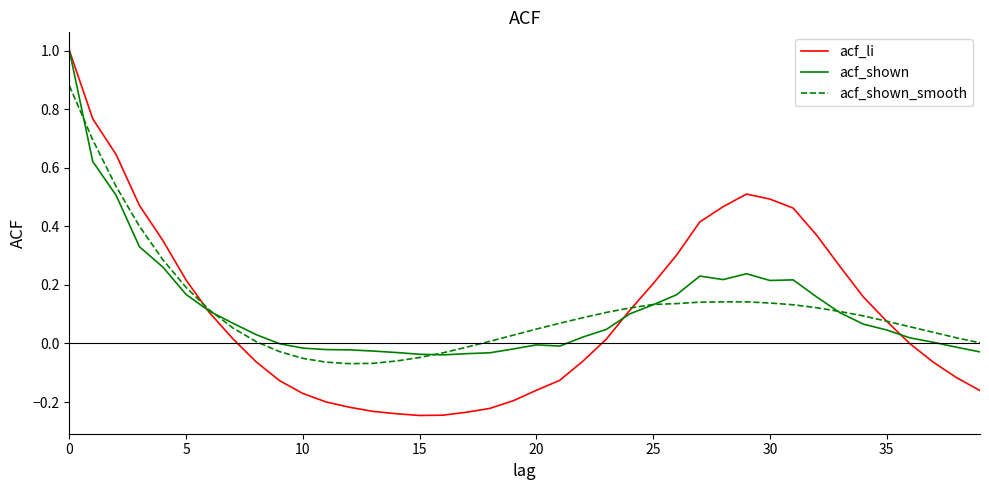

Which series has the widest spread of values?

acf_li